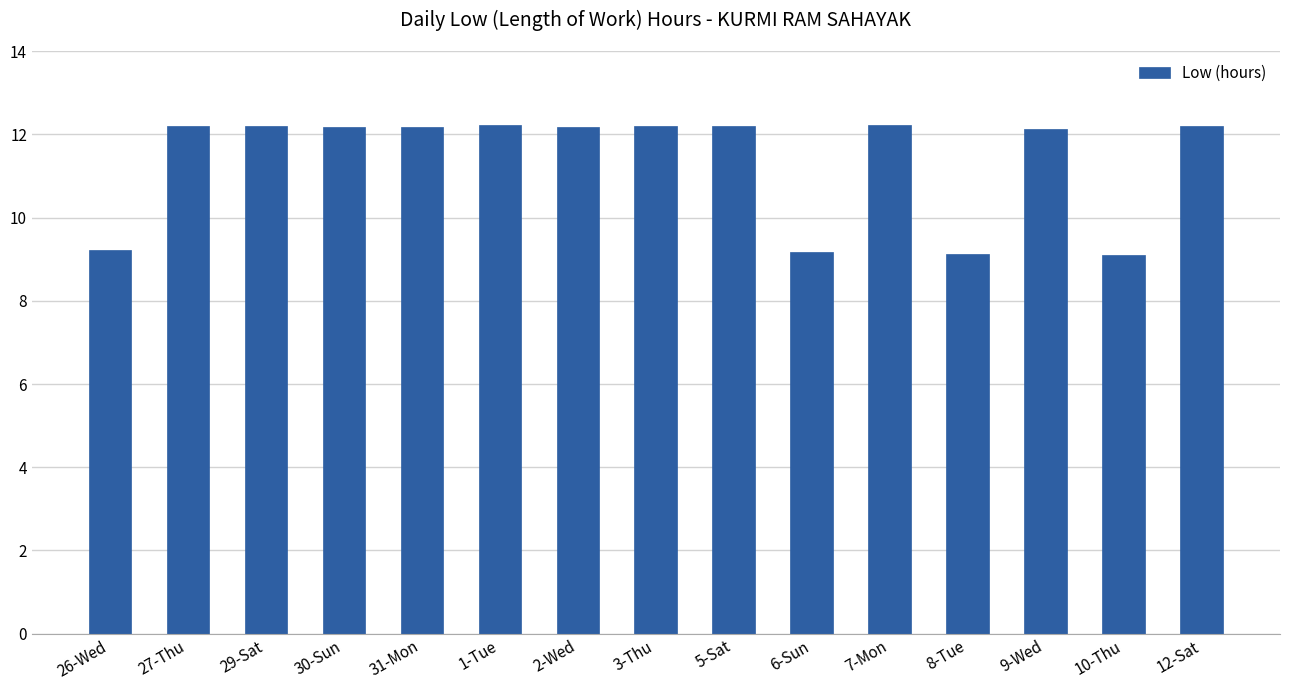

Is it true that the value at 10-Thu is 9.1?

True